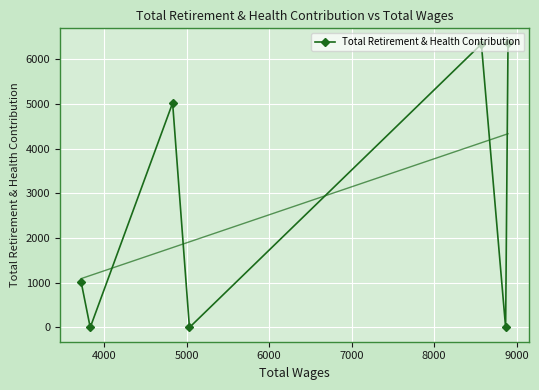

What is the average value?

2679